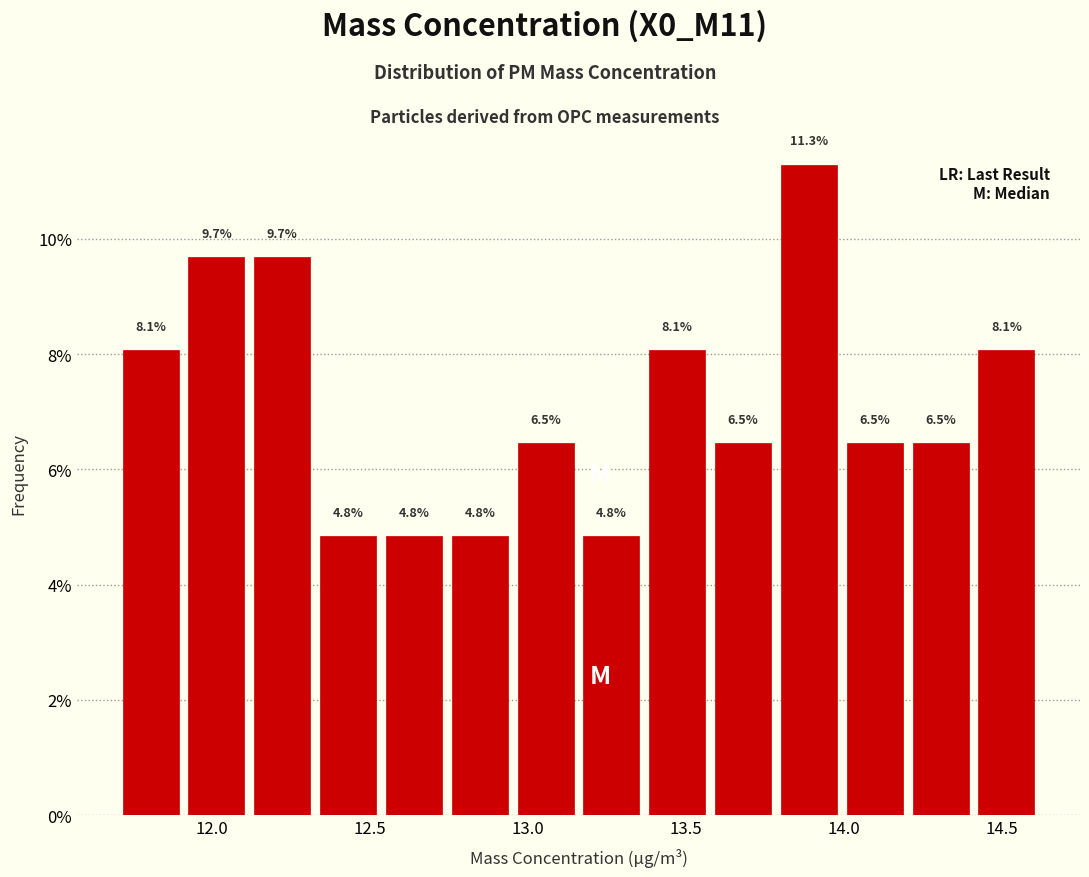

Reading left to right, transcribe this chart: for each bar, give the range it covers on the x-axis and its height. The bar edges are not printed on the chart, so give them approximately, as read against the axis.

11.70 to 11.90: 8.1
11.90 to 12.10: 9.7
12.10 to 12.35: 9.7
12.35 to 12.55: 4.8
12.55 to 12.75: 4.8
12.75 to 12.95: 4.8
12.95 to 13.15: 6.5
13.15 to 13.35: 4.8
13.35 to 13.60: 8.1
13.60 to 13.80: 6.5
13.80 to 14.00: 11.3
14.00 to 14.20: 6.5
14.20 to 14.40: 6.5
14.40 to 14.60: 8.1